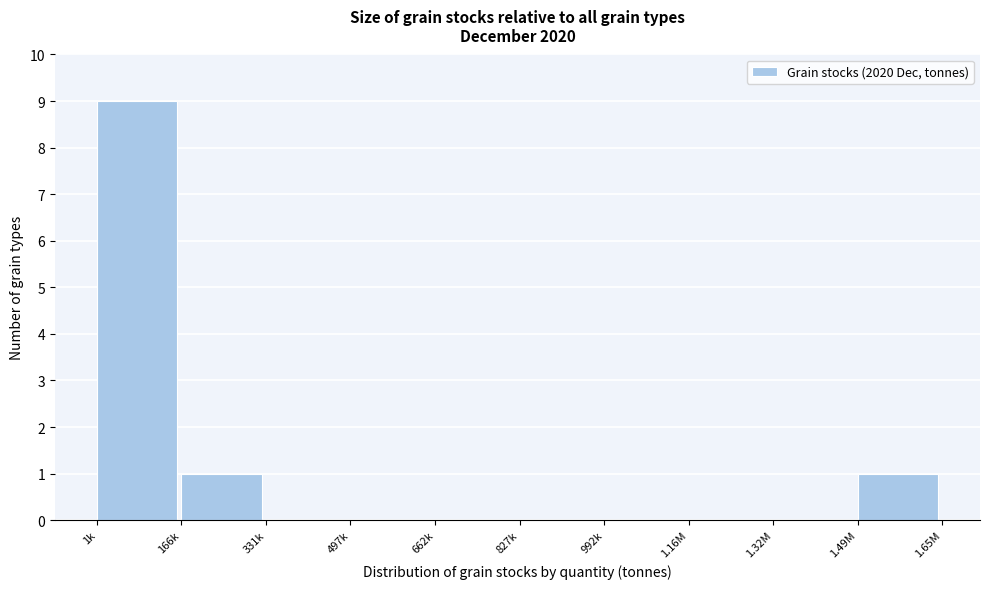

Reading right to left, extract all data points from this chart.

1.49M=1	1.32M=0	1.16M=0	992k=0	827k=0	662k=0	497k=0	331k=0	166k=1	1k=9